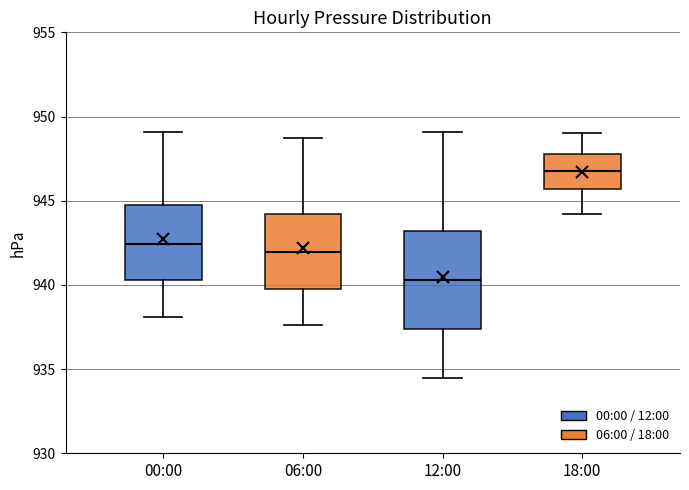

Reading left to right, transcribe this box plot: for each box, give where its median line is, the range the box spans, and where its two whiskers end, as read against the y-axis. The values are not printed on the chart, so give them approximately, as read against the axis.

00:00: median 942.5, box 940.5 to 944.5, whiskers 938.0 to 949.0
06:00: median 942.0, box 940.0 to 944.0, whiskers 937.5 to 948.5
12:00: median 940.5, box 937.5 to 943.0, whiskers 934.5 to 949.0
18:00: median 947.0, box 945.5 to 948.0, whiskers 944.0 to 949.0